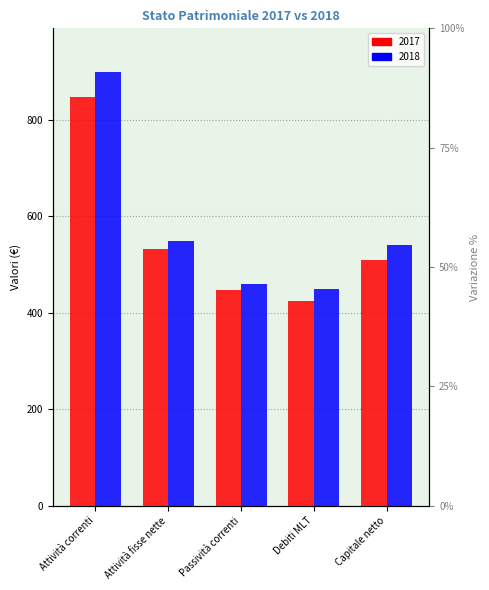

True or false: 2018 has a value of 900.0 at Attività correnti.

True